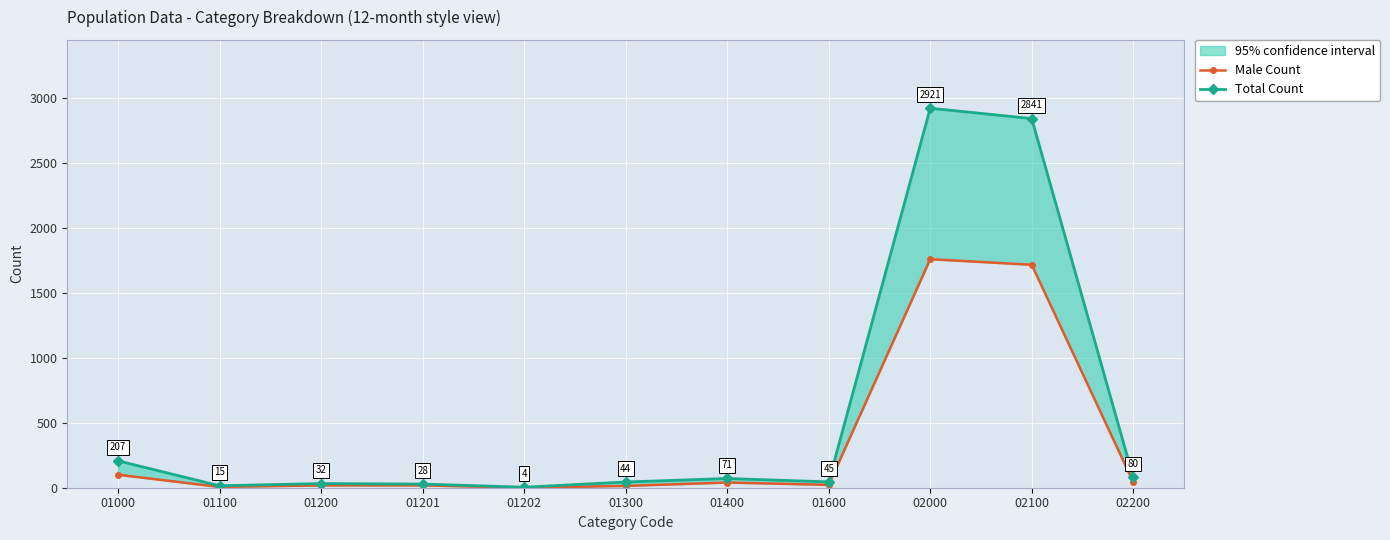

List the series in order of their overall mean, lowest first.

Male Count, Total Count